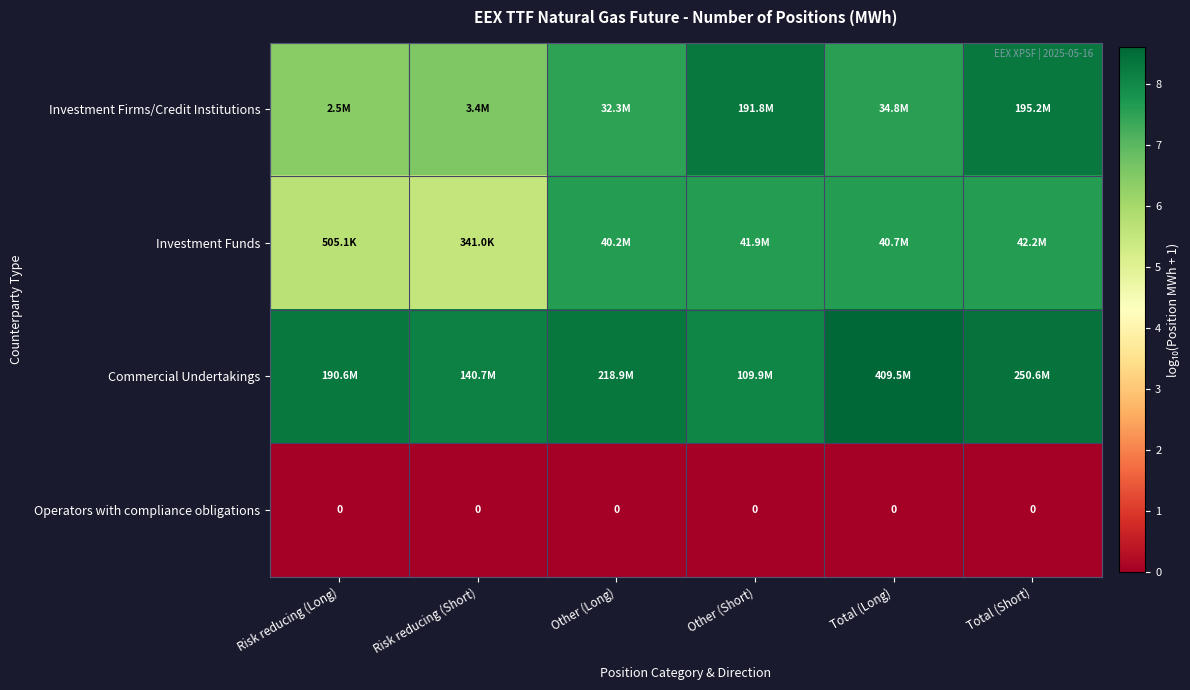

What is the spread (max minus min) of values at Risk reducing (Short)?

8.1